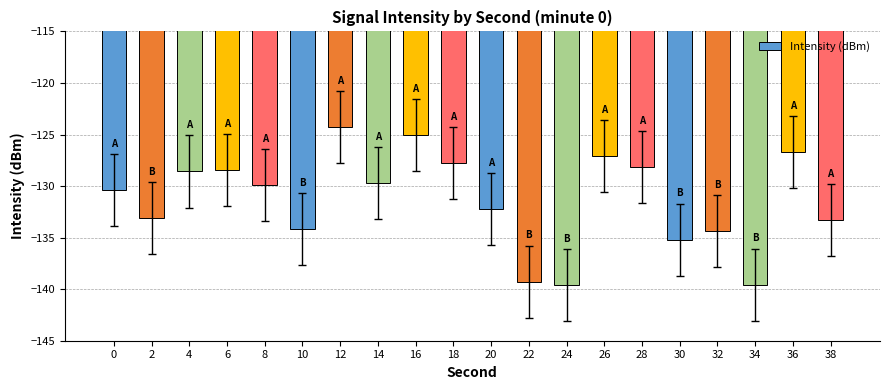

What is the maximum value shown in the chart?

-124.3